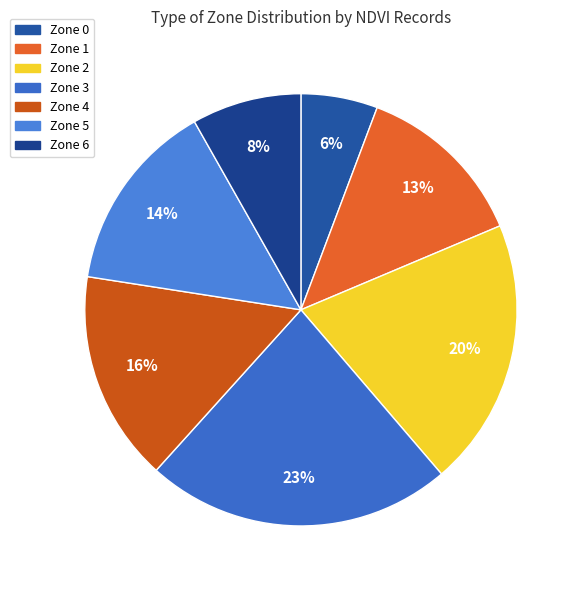

Do Zone 2 and Zone 3 together represent more than half of the pie?

No